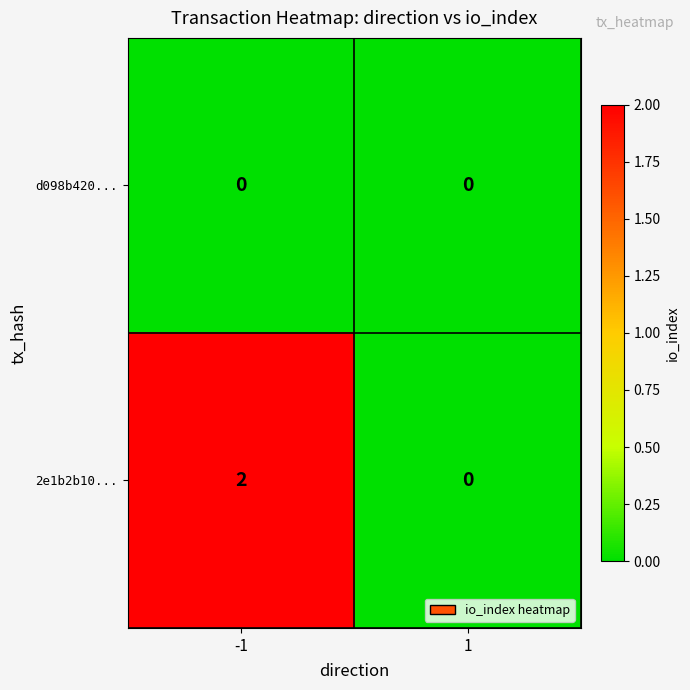

Which series has the largest range (max minus min)?

2e1b2b10...